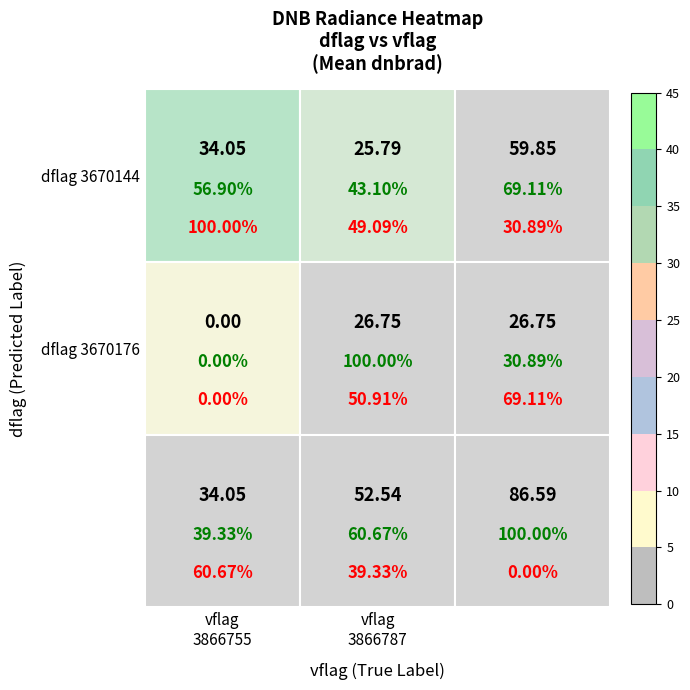

Rank the categories by value from lowest to highest.

3670176_3866755, 3670144_3866787, 3670176_3866787, 3670144_3866755